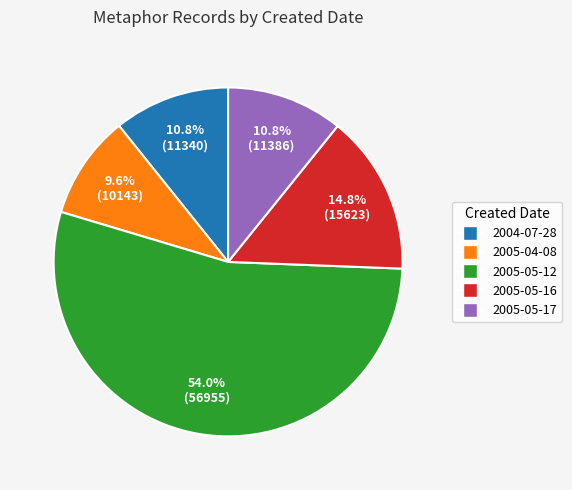

Is there any slice that represents more than half of the pie?

Yes